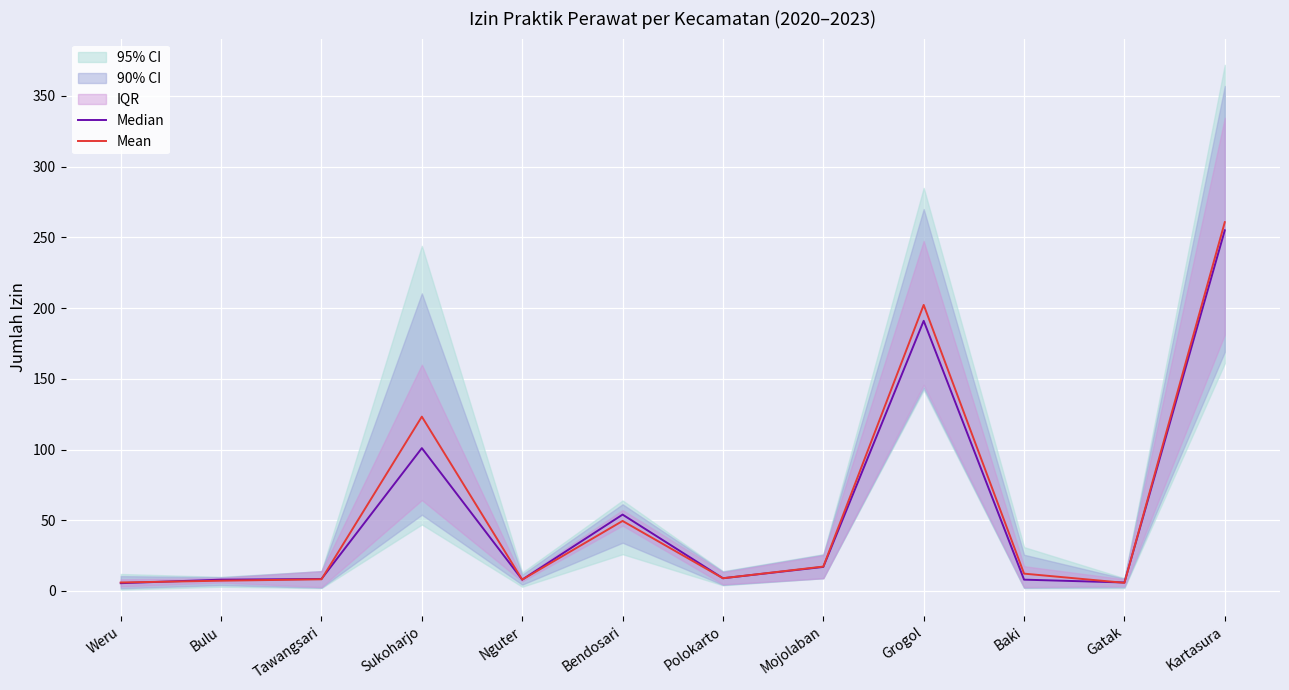

How many values in the Median series are below 9?

6